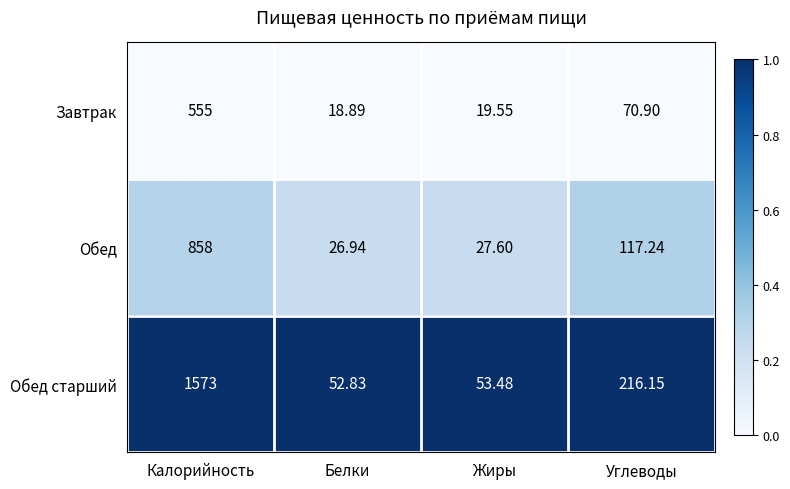

Is the value of Завтрак at Калорийность greater than the value of Обед at Углеводы?

Yes